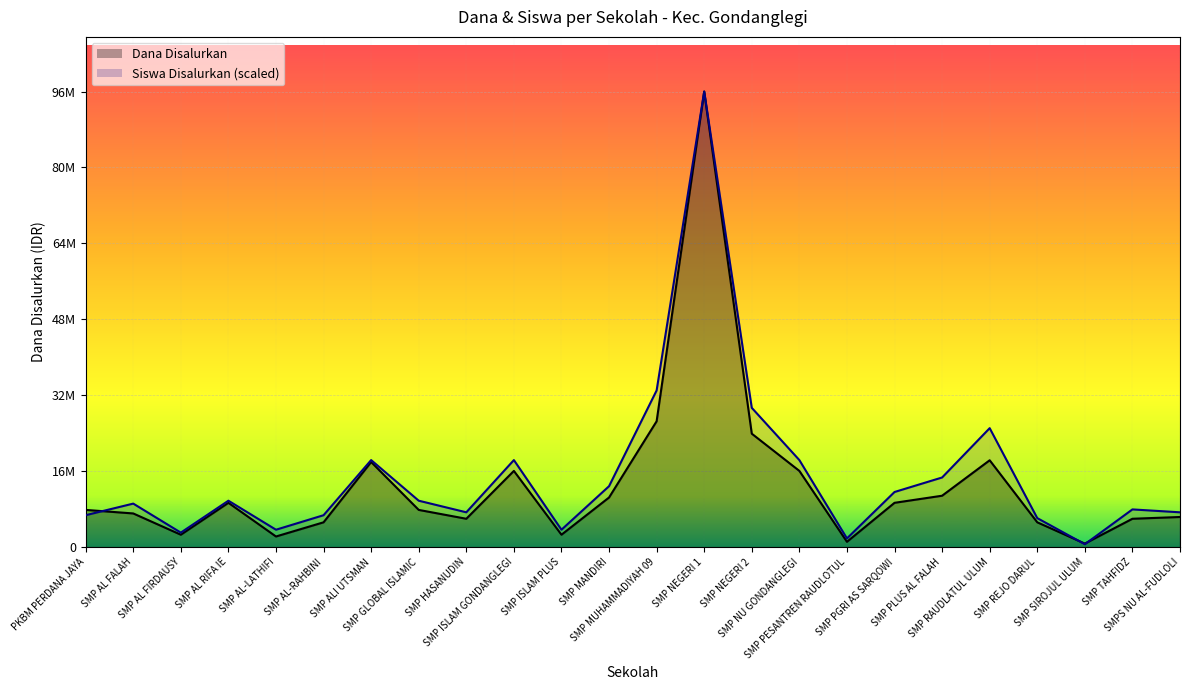

What is the average value of the Siswa Disalurkan series?

15116142.5